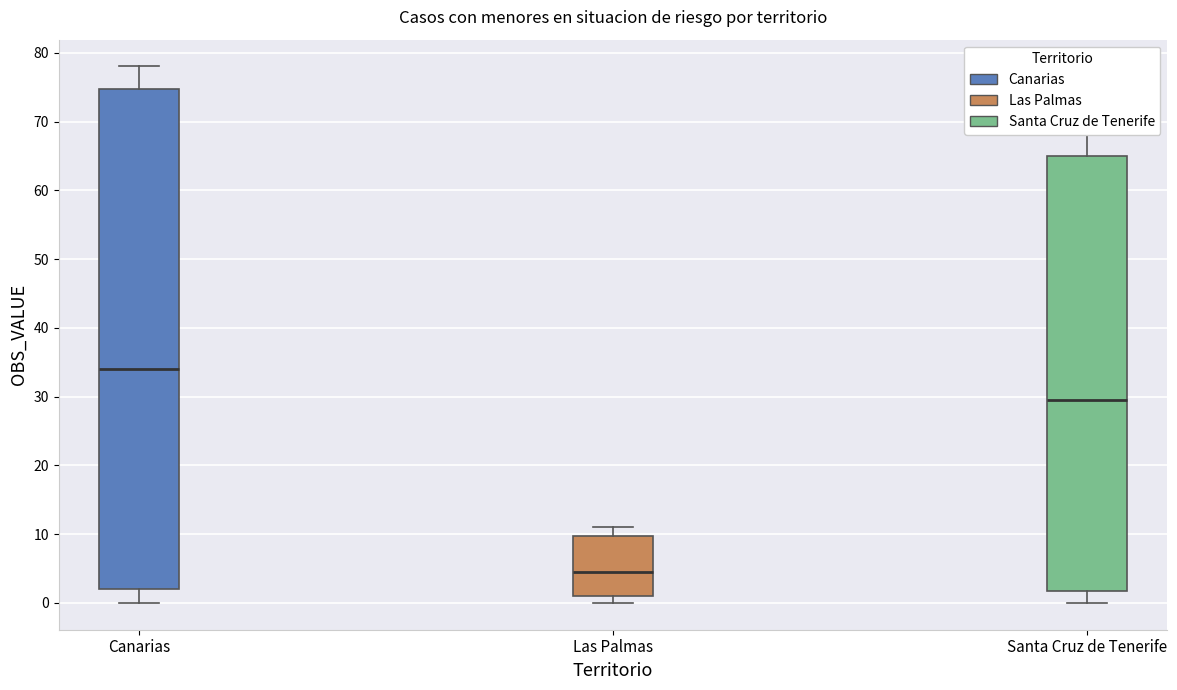

Which box has the lowest median line?

Las Palmas